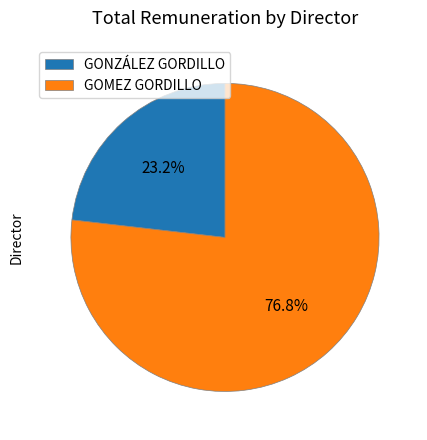

How many segments does this pie chart have?

2